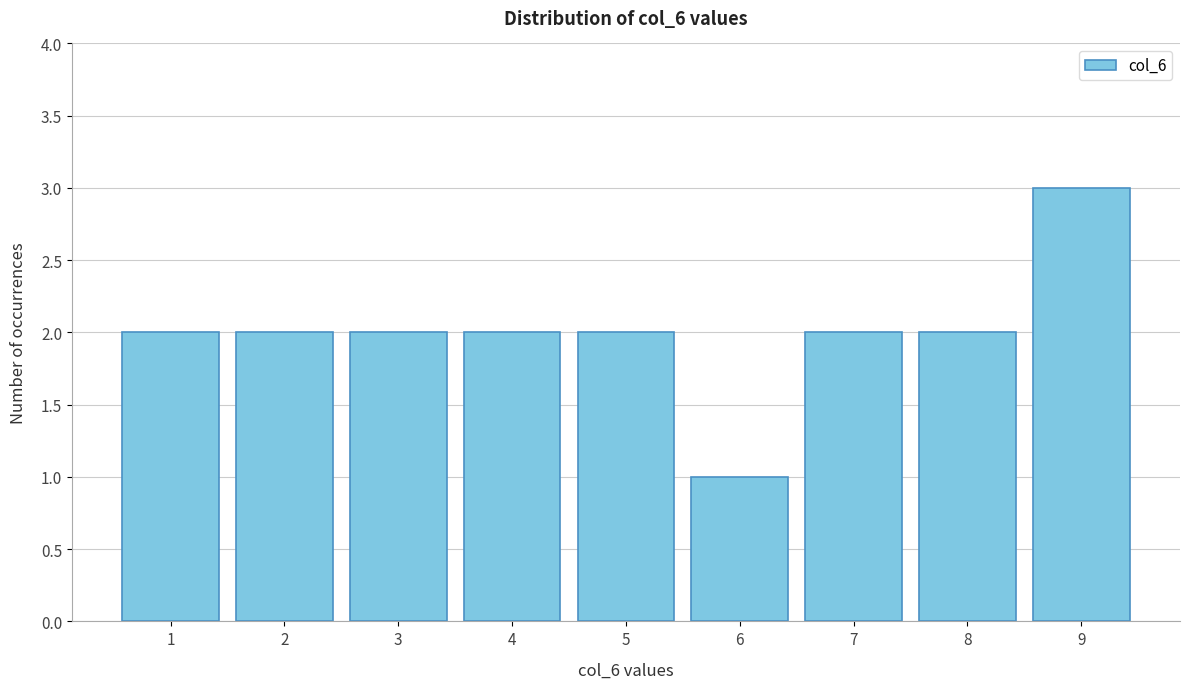

Over which range of the x-axis is the bar tallest?

8.5 to 9.5